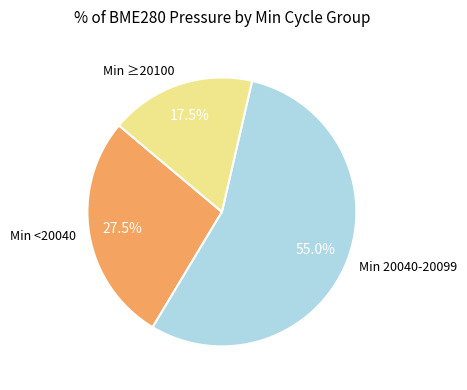

Is there a majority slice in this chart?

Yes